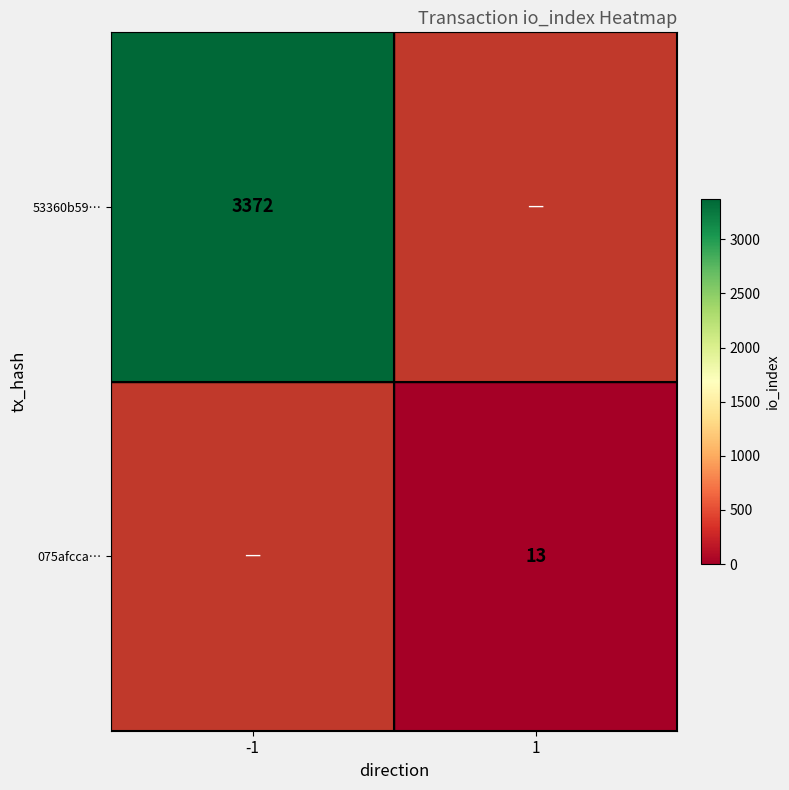

True or false: 075afcca… has a value of 8 at 1.

False